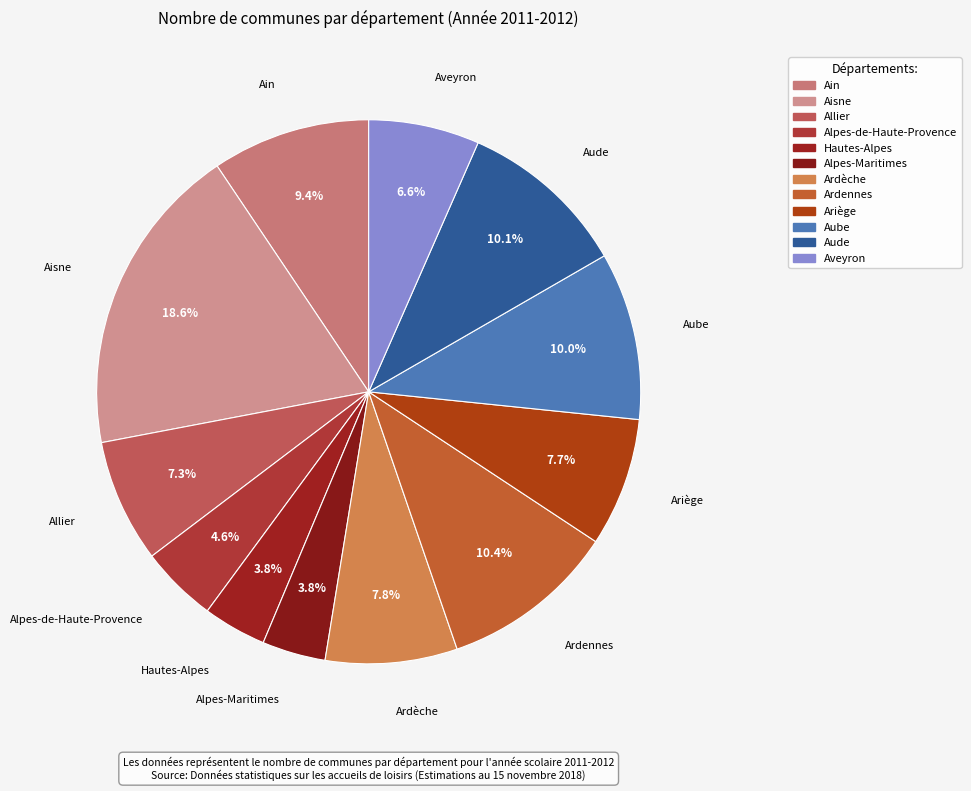

Combined, do Ardennes and Ain account for over 50%?

No